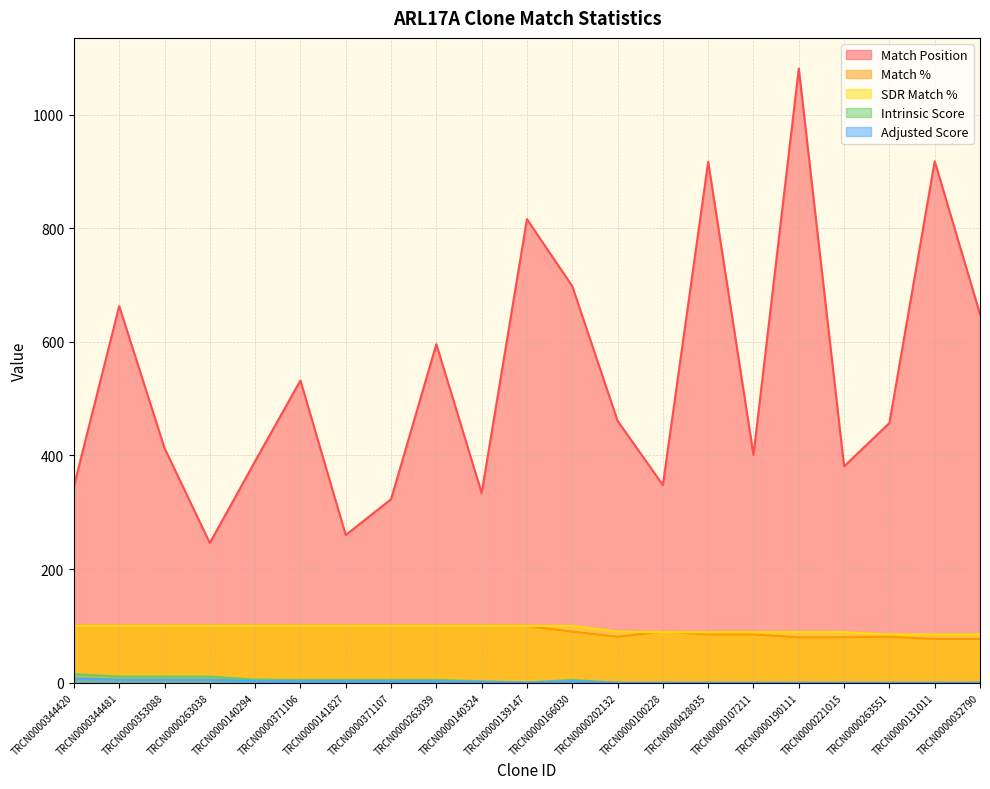

True or false: Intrinsic Score and SDR Match % cross at least once.

False